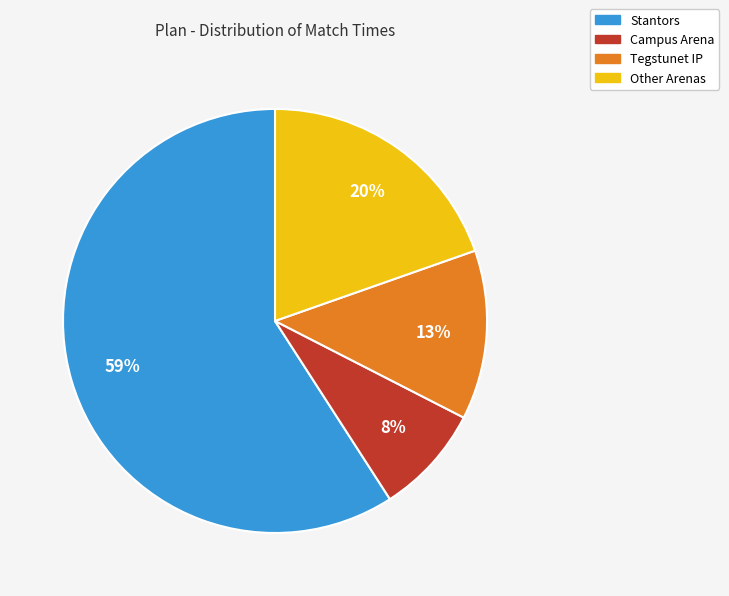

To the nearest percent, what is the difference between the largest and smallest slice percentages?

51%